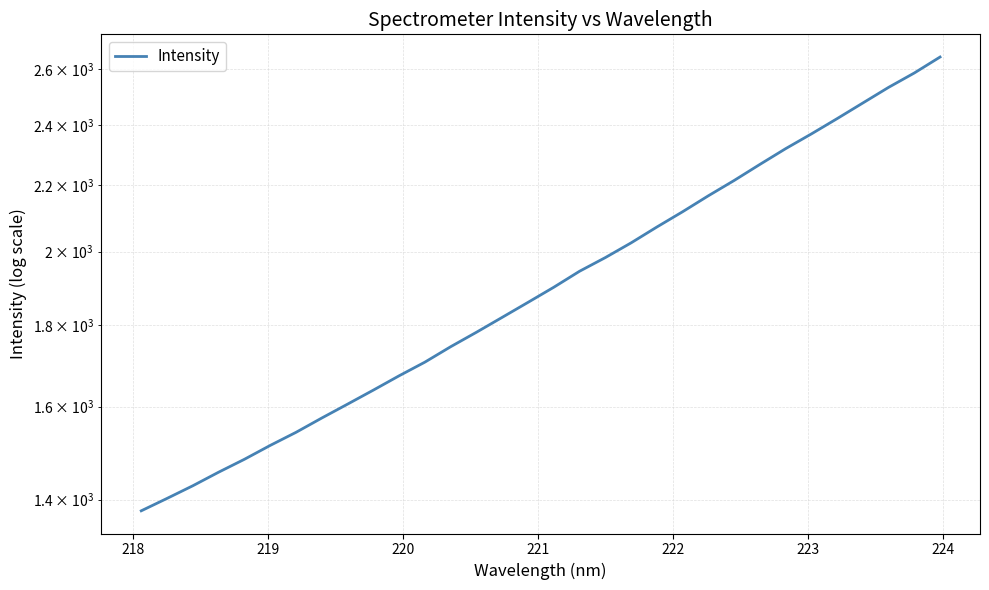

Reading right to left, what are all the values shown in this chart?

2646.5	2586.5	2533.5	2477.2	2422.0	2369.2	2319.5	2267.5	2215.7	2167.5	2118.3	2072.2	2025.4	1983.0	1944.4	1900.2	1859.3	1819.7	1781.0	1744.3	1706.1	1672.9	1638.7	1606.0	1574.2	1542.1	1513.3	1483.4	1456.1	1428.0	1402.2	1377.4